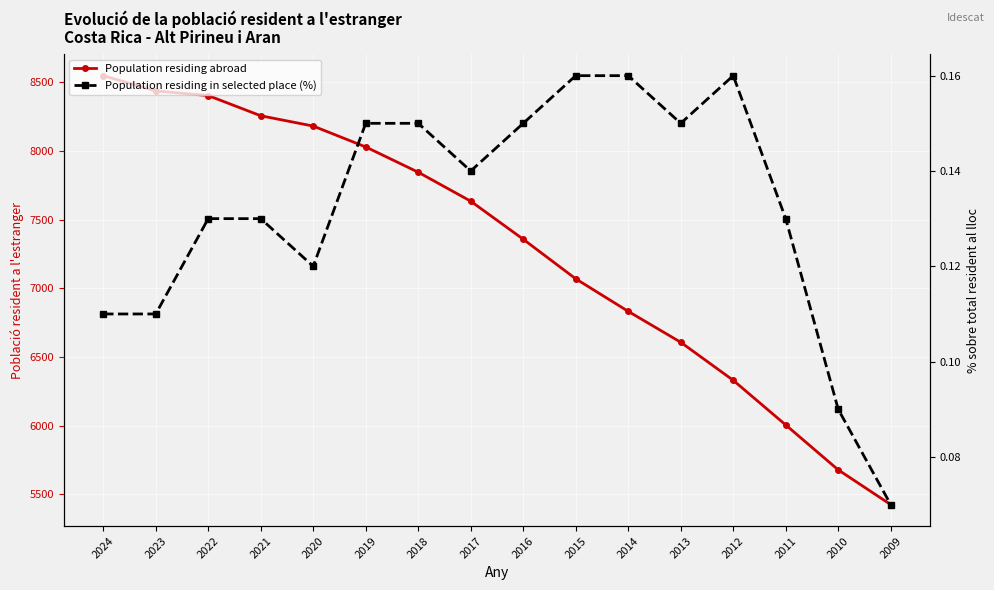

What are all the series names shown in the legend?

Population residing abroad, Population residing in selected place (%)